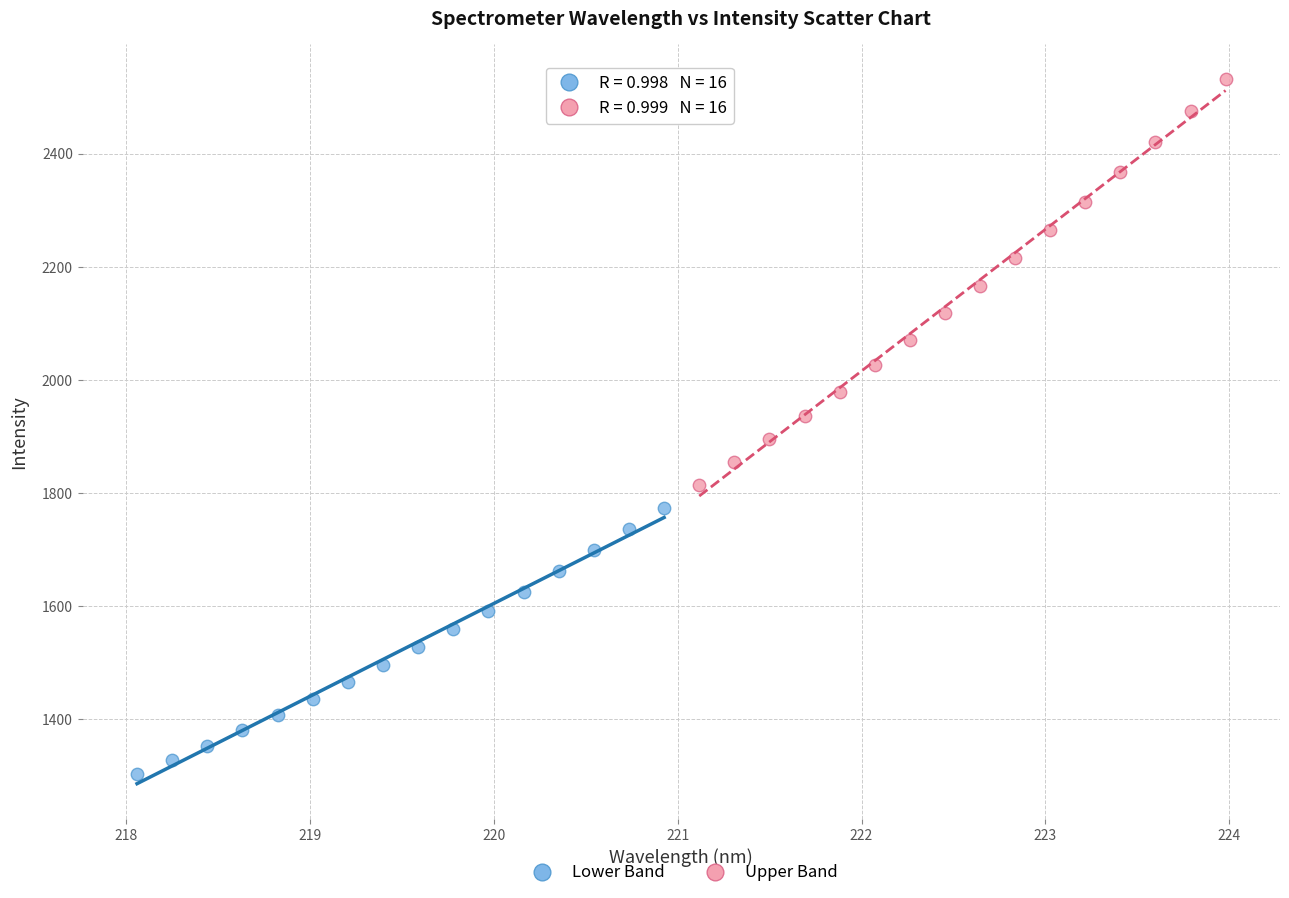

Which series reaches the maximum Y coordinate?

Upper Band